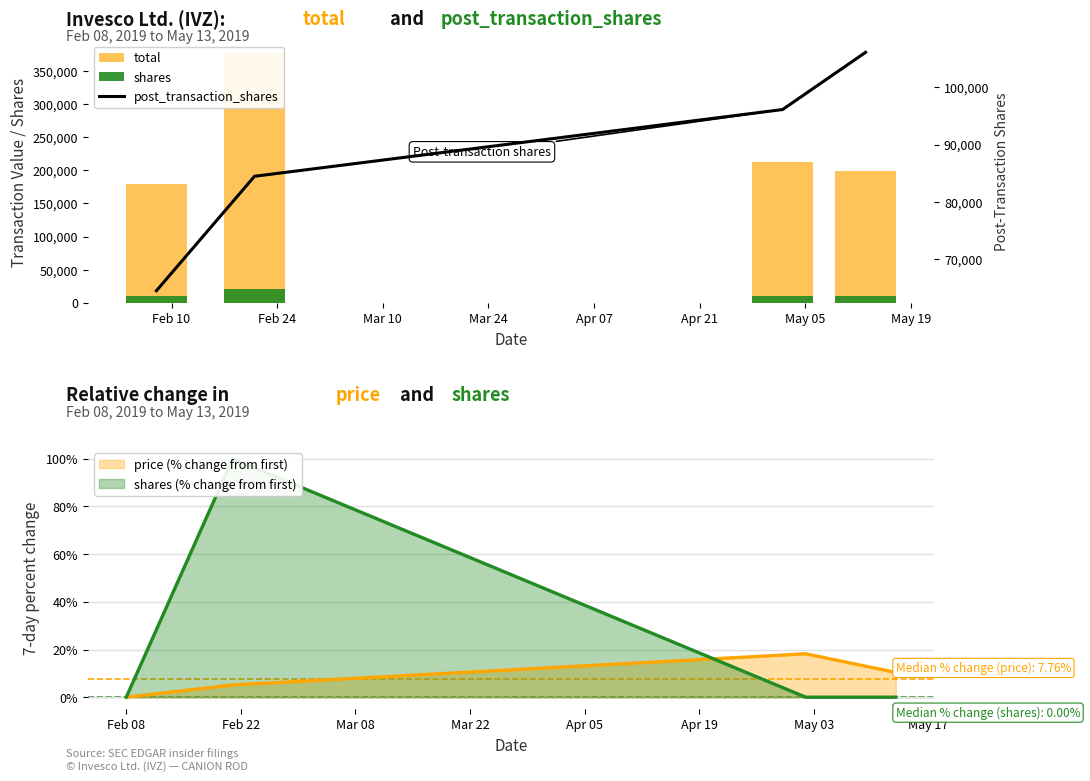

True or false: price (% change from first) has more than 0 points higher than both neighbors.

True